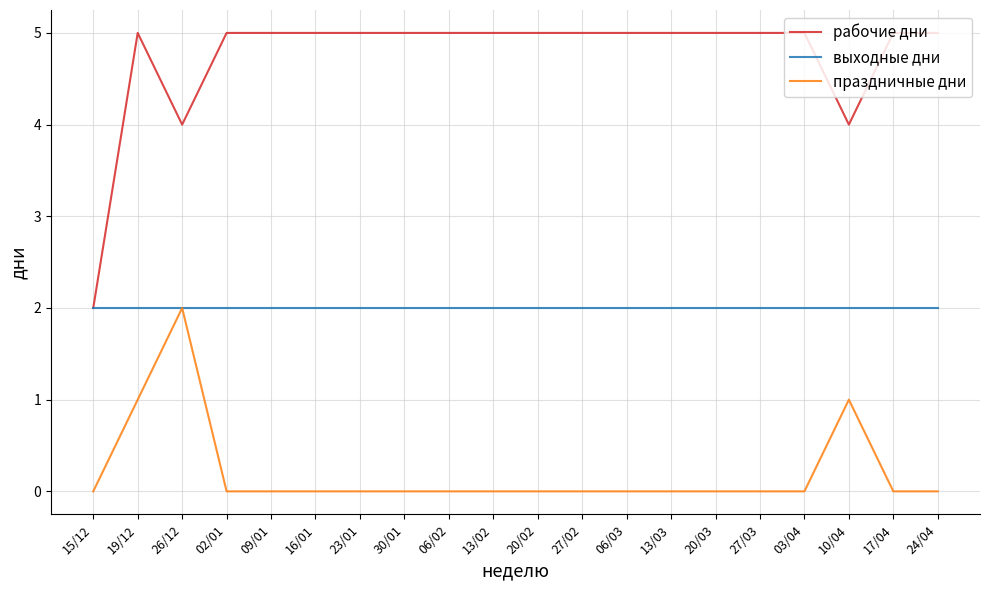

Which series has the largest range (max minus min)?

рабочие дни